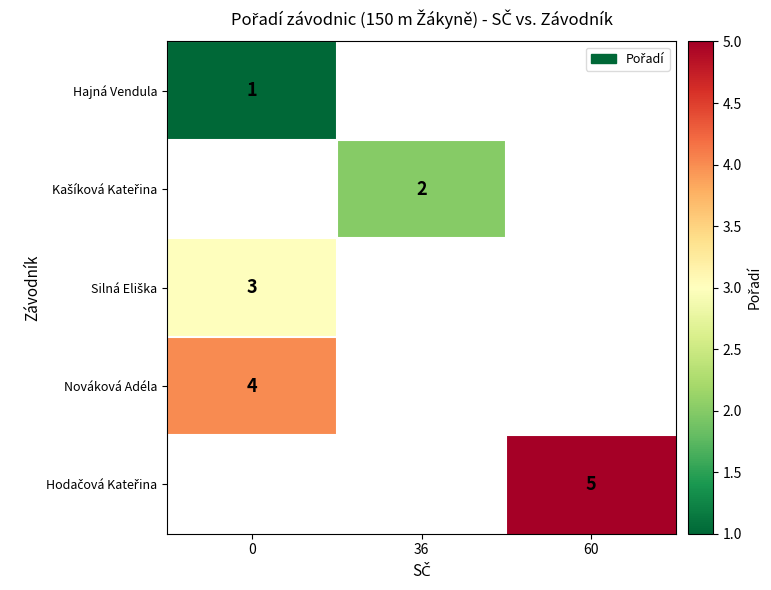

The value of Nováková Adéla at 0 is 4. True or false?

True